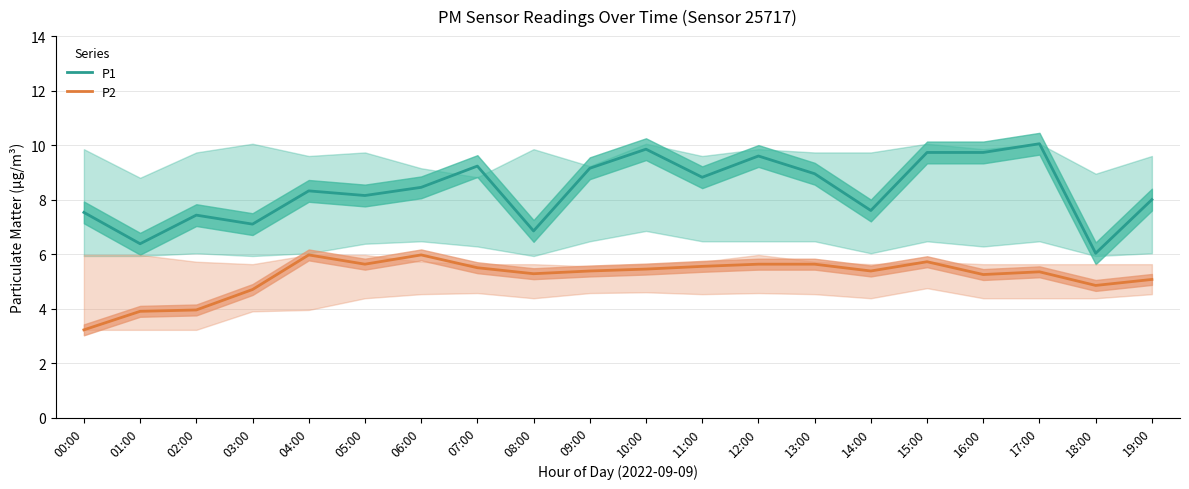

What is the maximum value for P1?

10.1